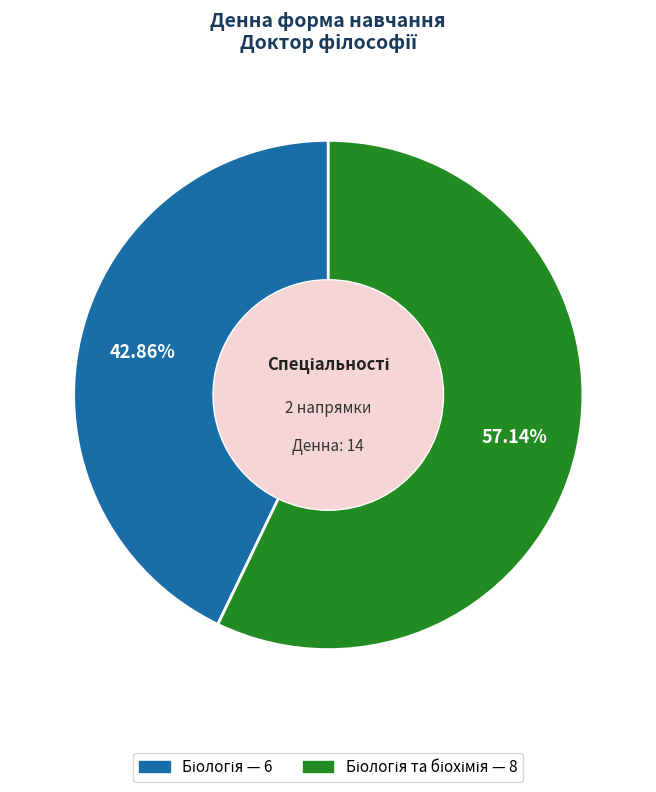

Is there any slice that represents more than half of the pie?

Yes